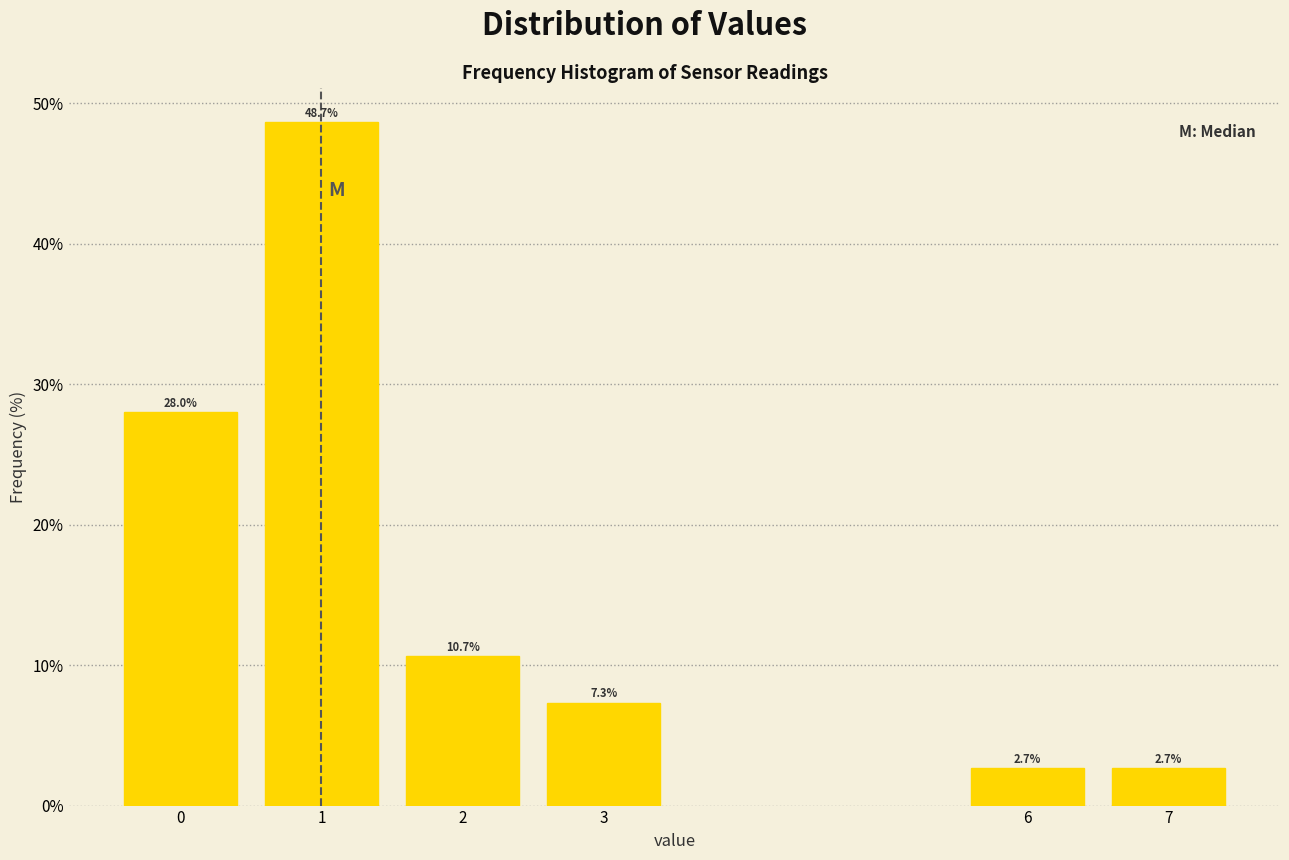

Reading left to right, extract all data points from this chart.

28.0	48.7	10.7	7.3	2.7	2.7